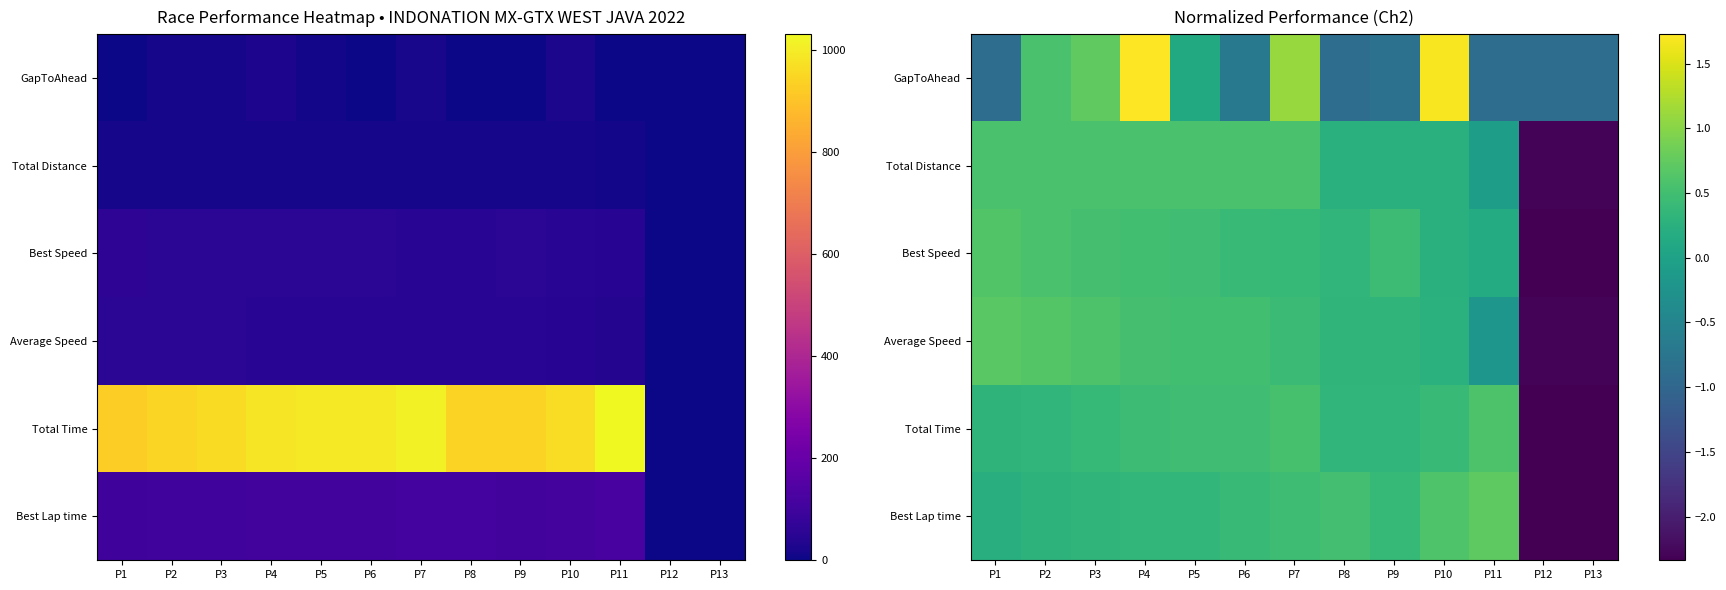

List the labels in order of Average Speed value, smallest first.

P12, P13, P11, P10, P9, P8, P7, P6, P5, P4, P3, P2, P1